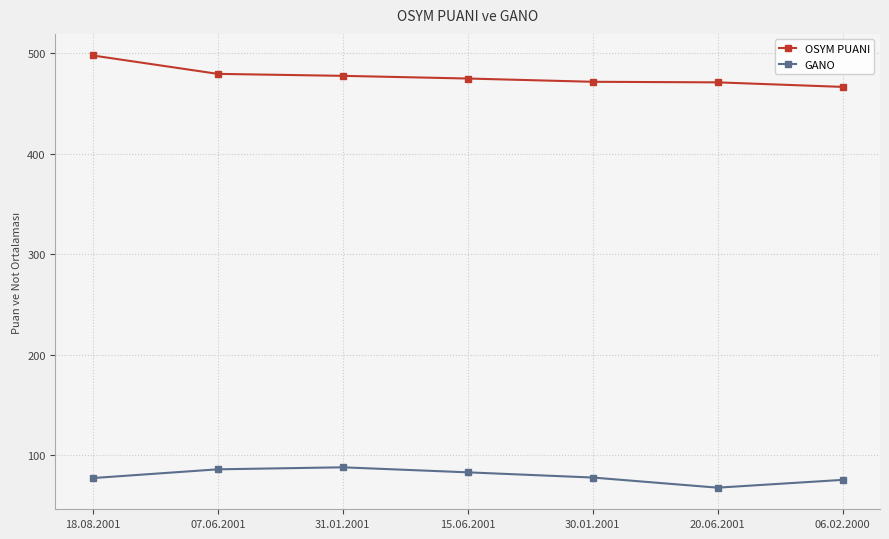

True or false: GANO has more than 2 points higher than both neighbors.

False